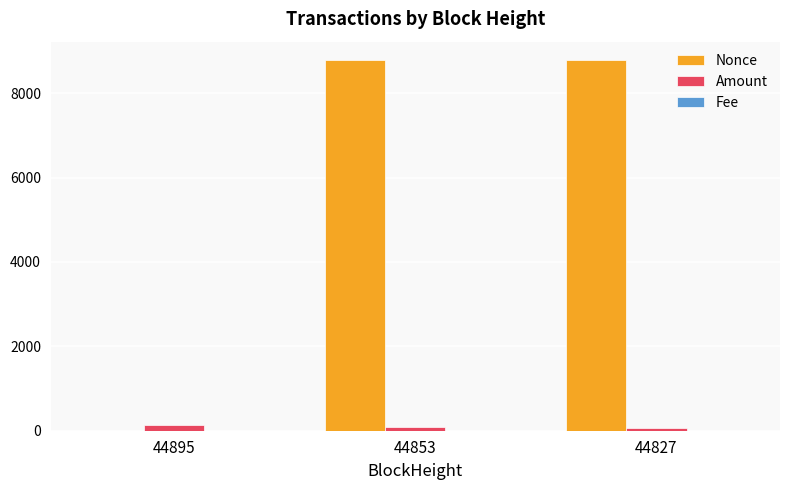

Which series has the largest total across all categories?

Nonce